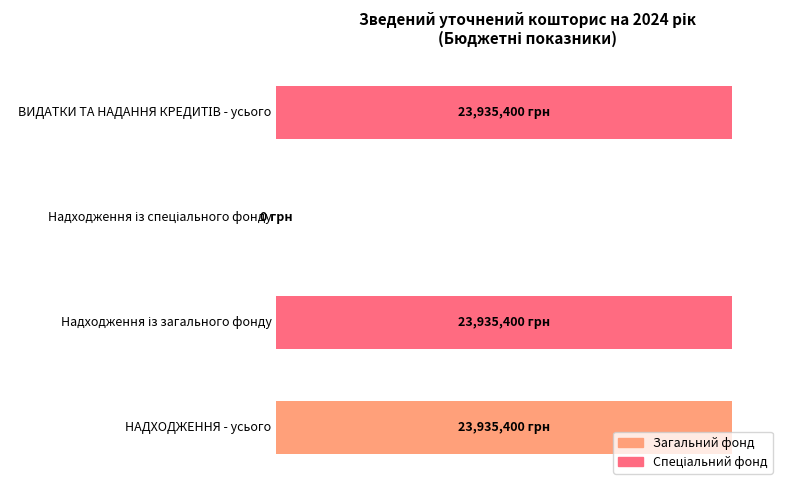

Are the bars horizontal?

Yes